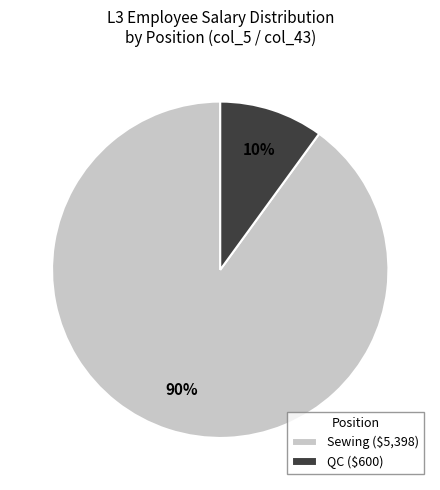

Which has a higher value, Sewing or QC?

Sewing